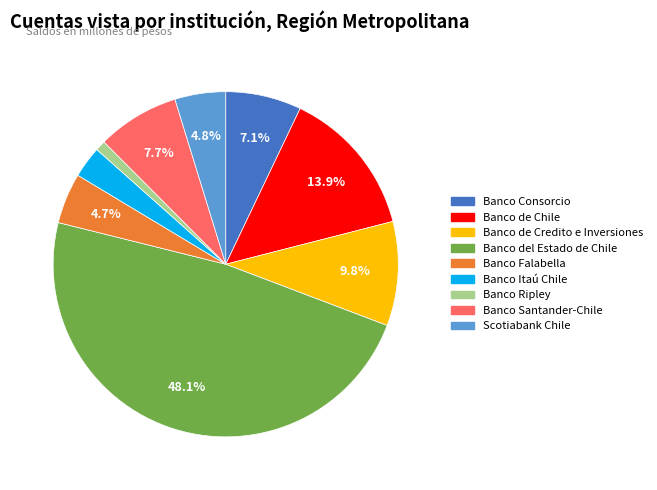

What is the smallest slice in the pie chart?

Banco Ripley